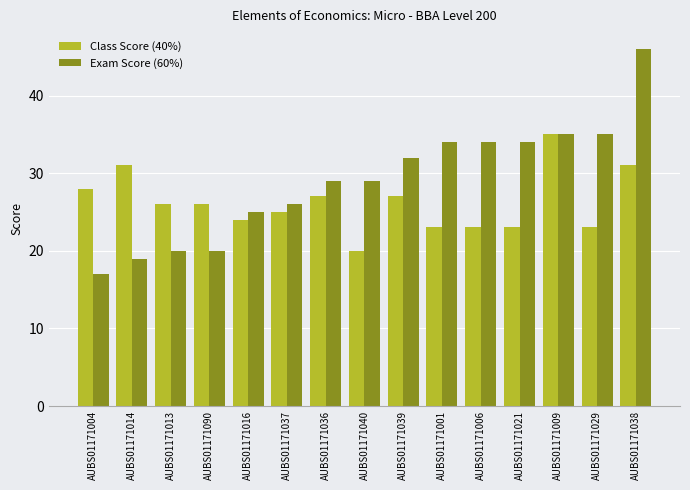

At which category is the sum across all series the highest?

AUBS01171038